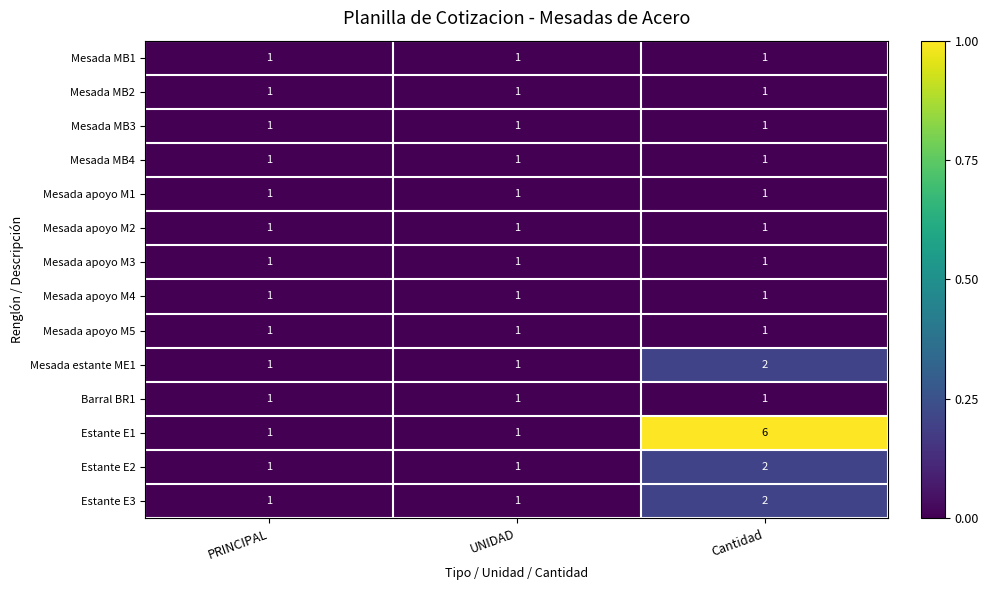

What is the maximum value shown in the chart?

6